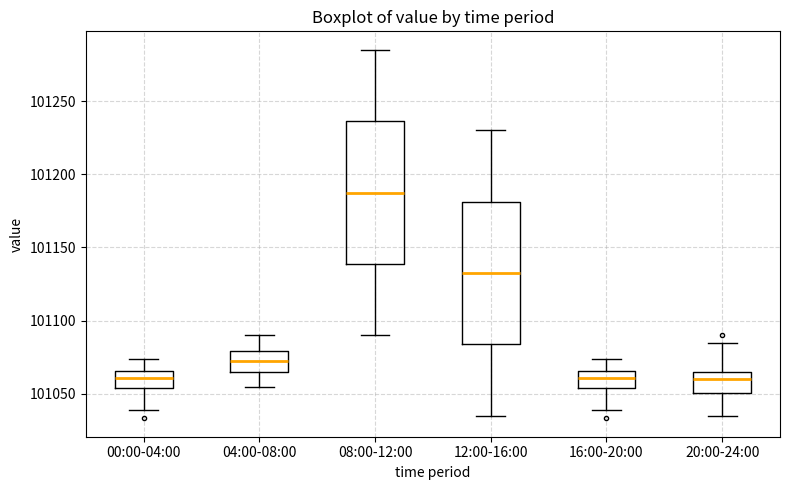

Reading left to right, read every box against the y-axis: the position of its median line, the range the box covers, and the ends of its whiskers. The values are not printed on the chart, so give them approximately, as read against the axis.

00:00-04:00: median 101060, box 101055 to 101065, whiskers 101040 to 101075
04:00-08:00: median 101075, box 101065 to 101080, whiskers 101055 to 101090
08:00-12:00: median 101190, box 101140 to 101235, whiskers 101090 to 101285
12:00-16:00: median 101135, box 101085 to 101180, whiskers 101035 to 101230
16:00-20:00: median 101060, box 101055 to 101065, whiskers 101040 to 101075
20:00-24:00: median 101060, box 101050 to 101065, whiskers 101035 to 101085